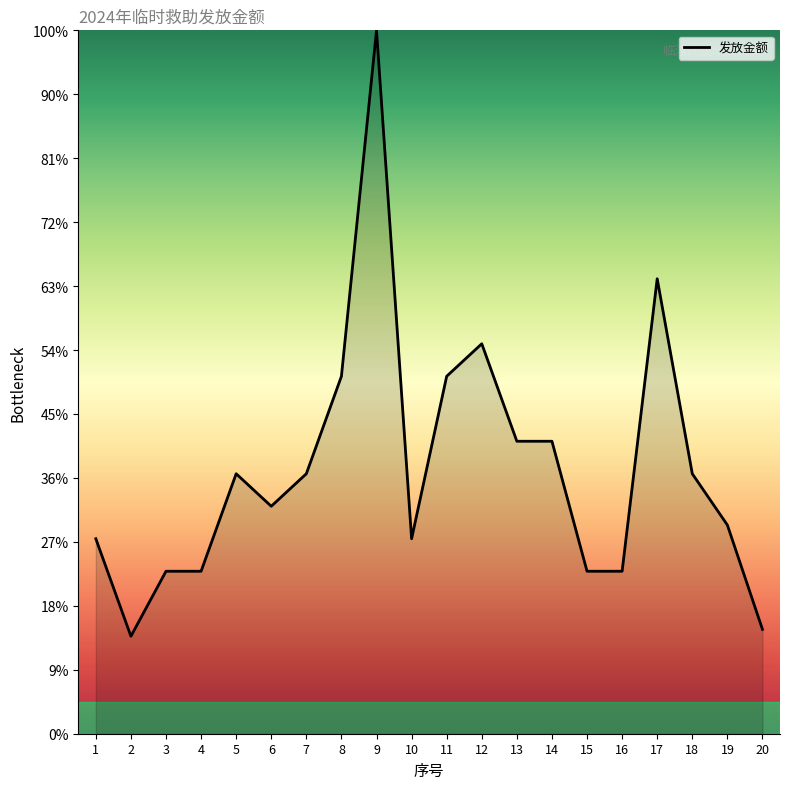

Reading right to left, transcribe all the data shown in this chart.

3263.7	6527.4	8131.2	14229.6	5082.0	5082.0	9147.6	9147.6	12196.8	11180.4	6098.4	22000.0	11180.4	8131.2	7114.8	8131.2	5082.0	5082.0	3049.2	6098.4